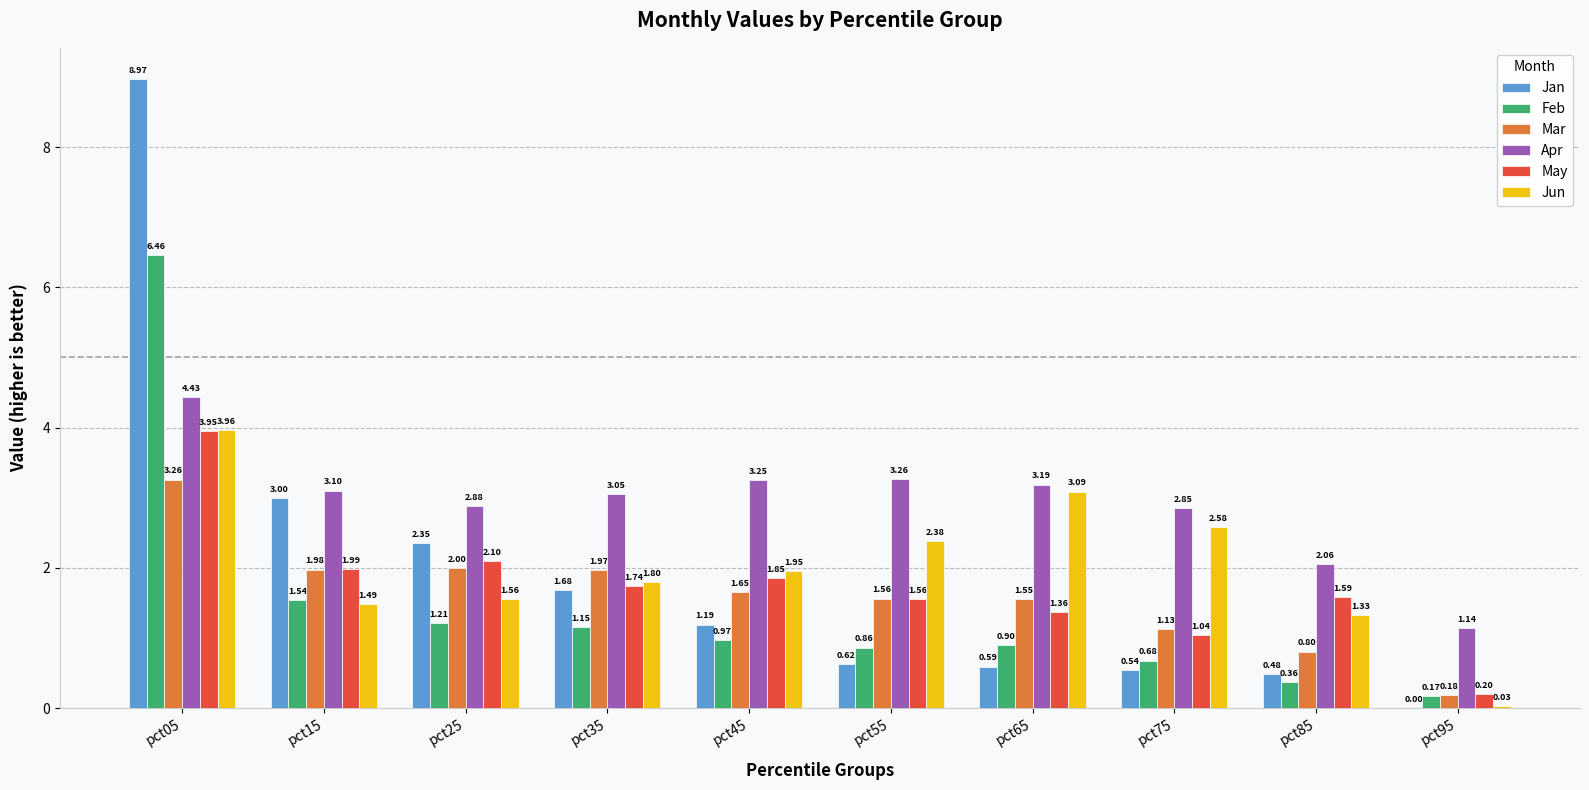

Which series changed the most between pct35 and pct95?

Apr